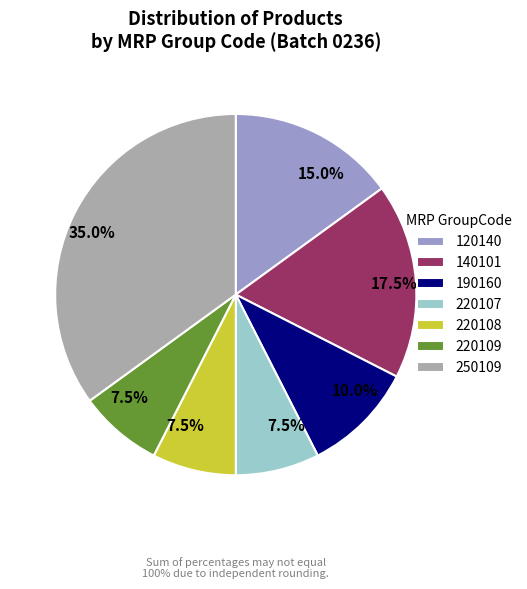

Which slice is the largest?

250109